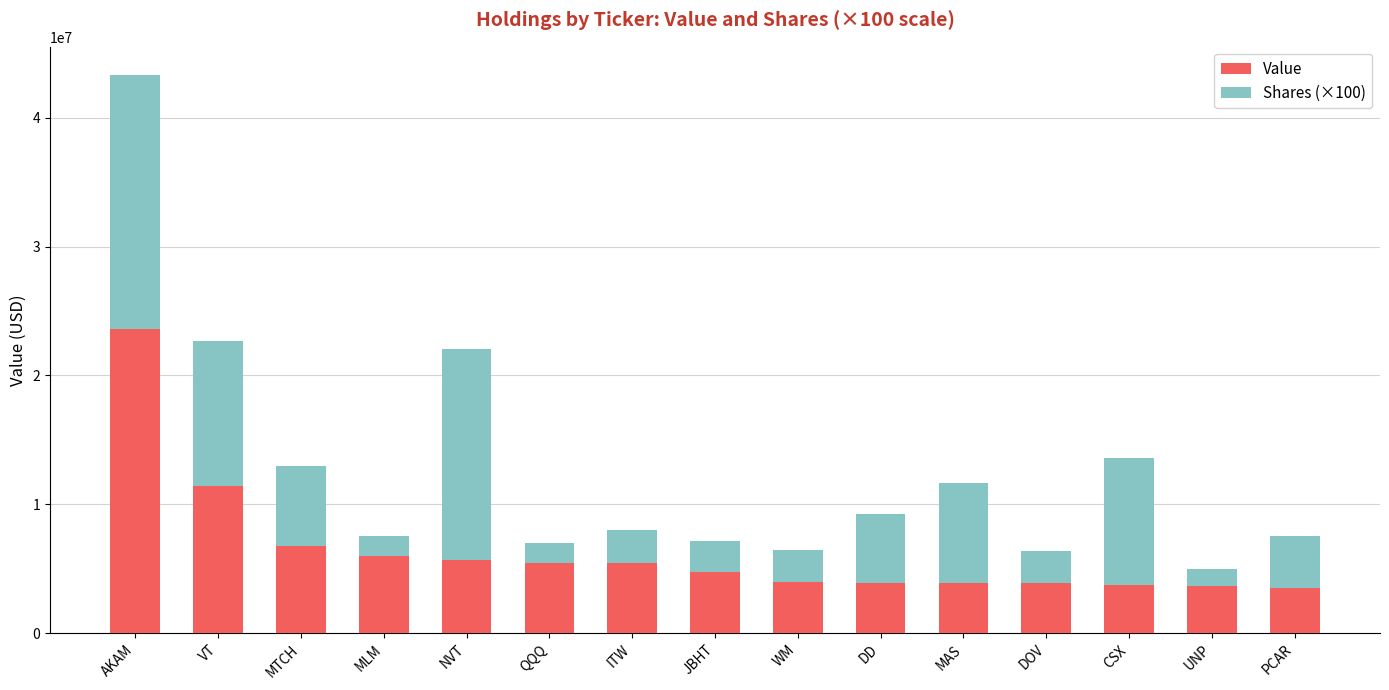

Read the Value value at CSX.

3713000